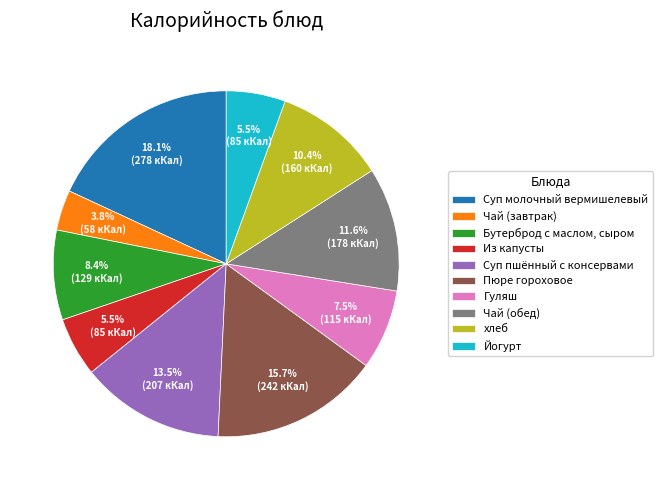

How many segments does this pie chart have?

10